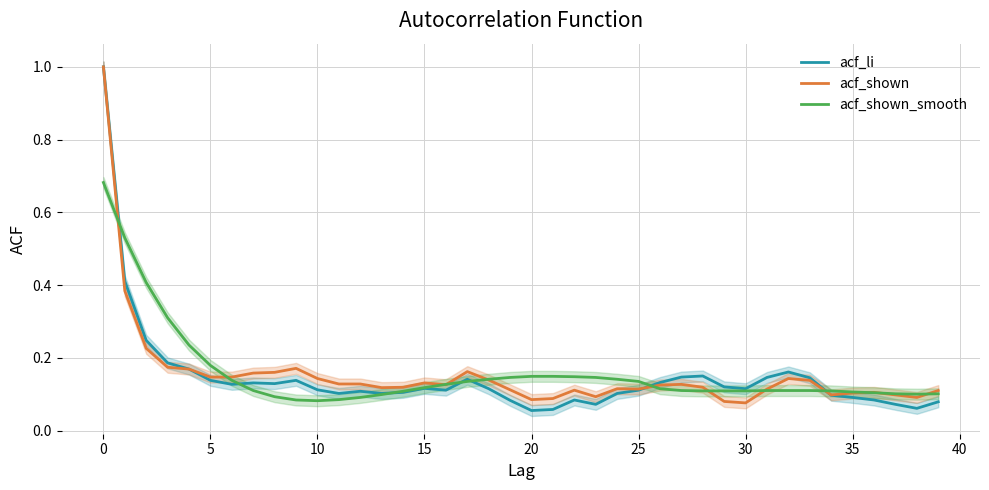

What is the total value across all series at 23?

0.3